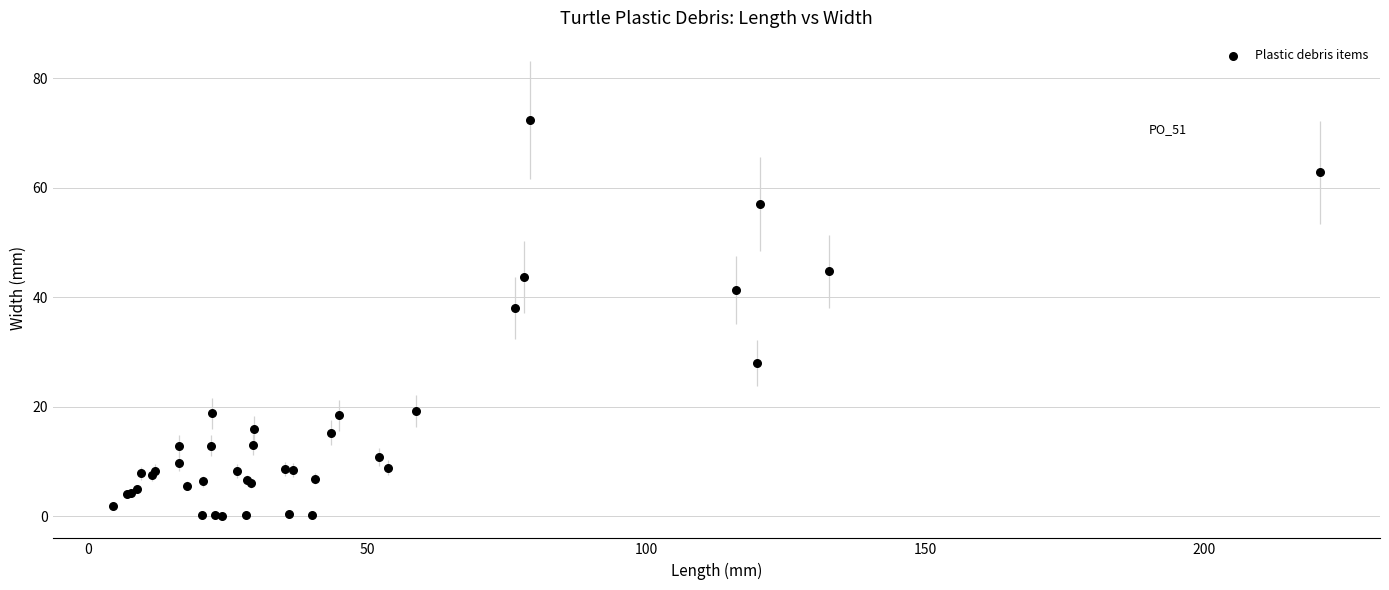

What Y value in the scatter plot is closest to 36?

38.0